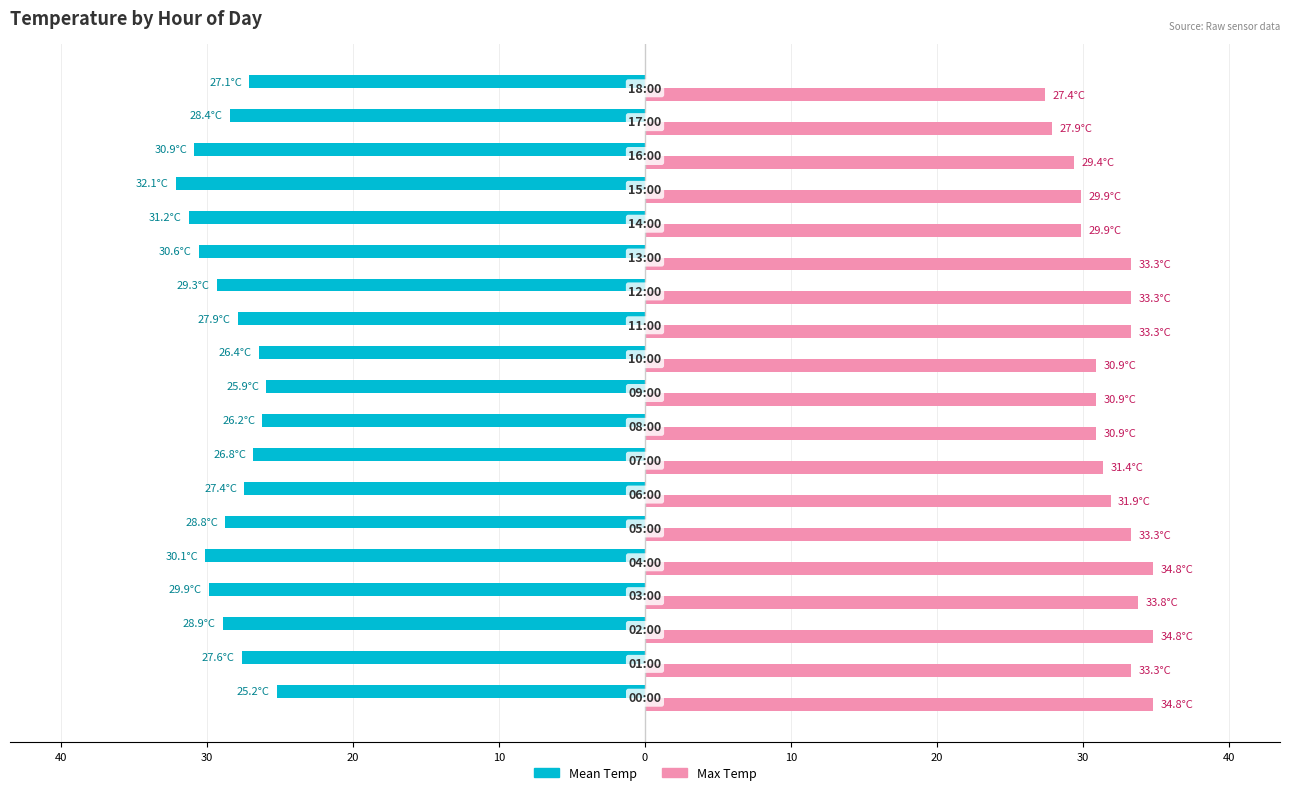

What is the difference between the maximum and minimum values in the Max Temp series?

7.4